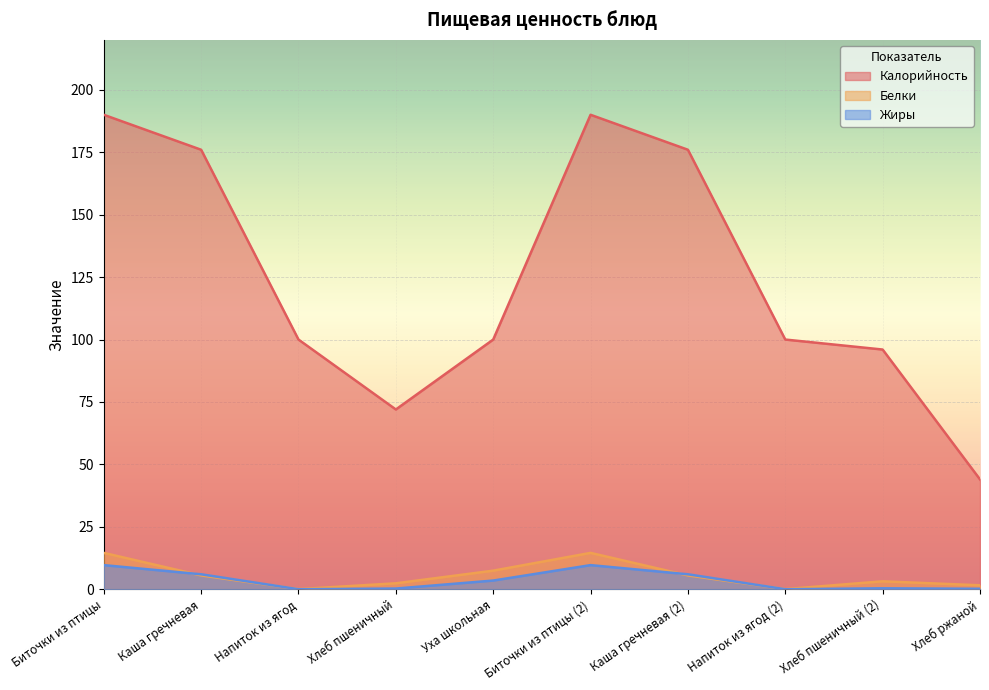

True or false: Калорийность and Жиры cross at least once.

False